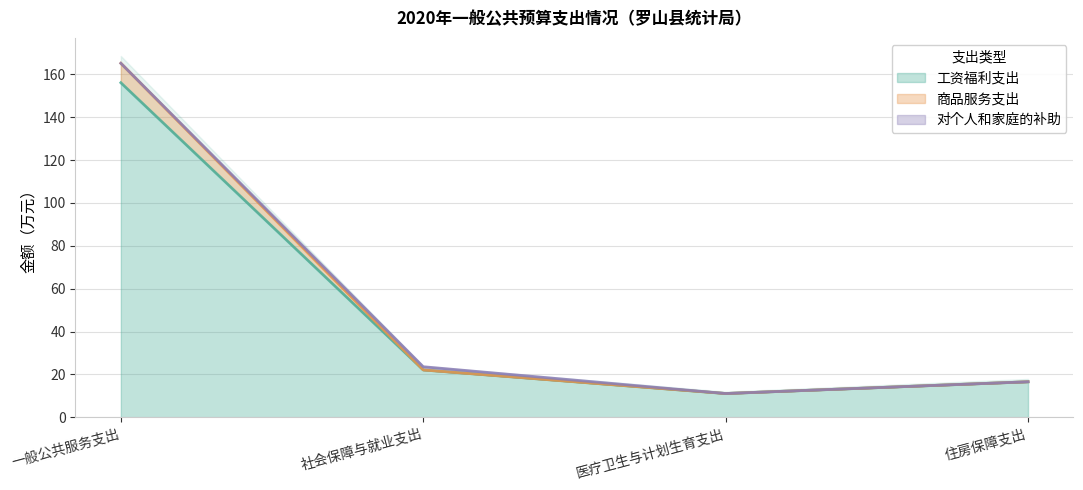

What is the label of the 4th point from the left?

住房保障支出